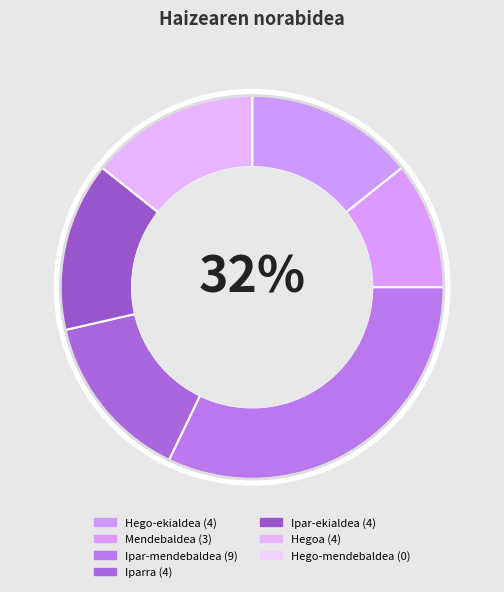

What percentage is the Hego-ekialdea slice, to the nearest percent?

14%